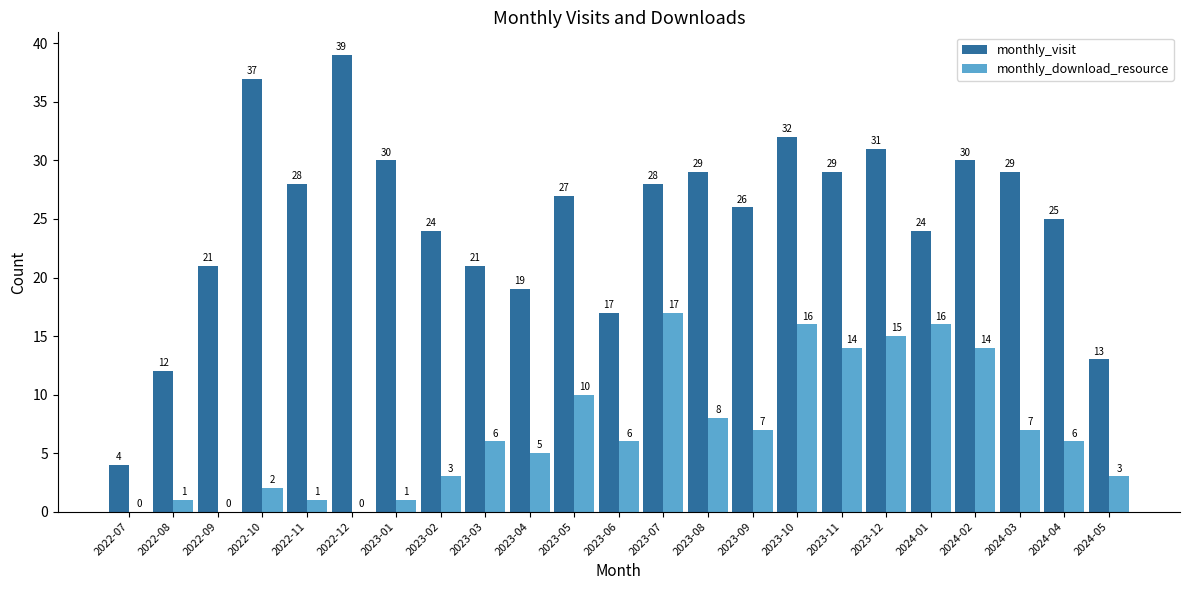

Is the value of monthly_download_resource at 2024-04 greater than the value of monthly_visit at 2022-10?

No